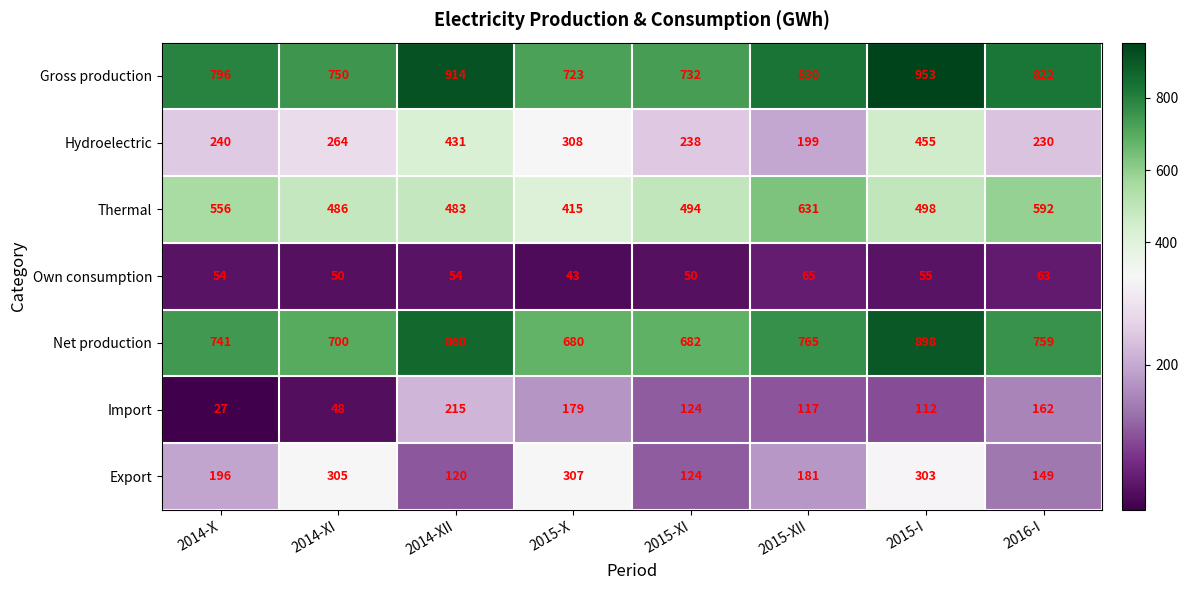

How many series are shown in this chart?

7